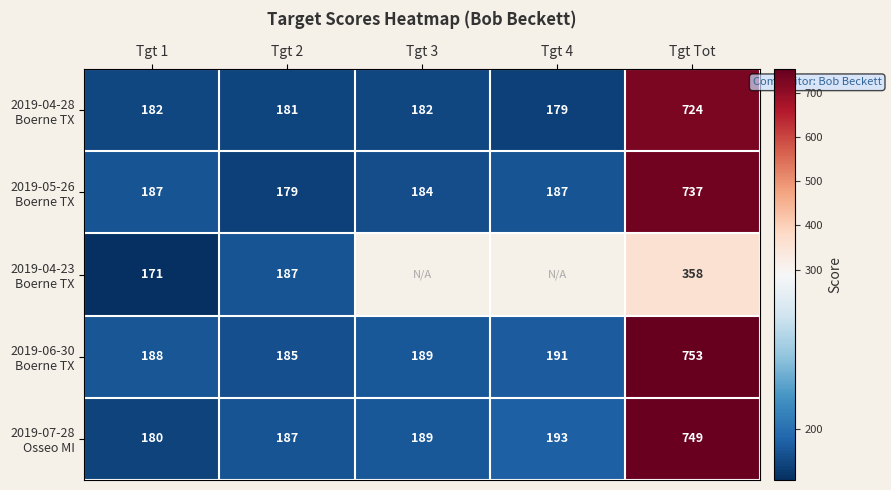

The value of 2019-07-28 Osseo MI at Tgt Tot is 370.5. True or false?

False